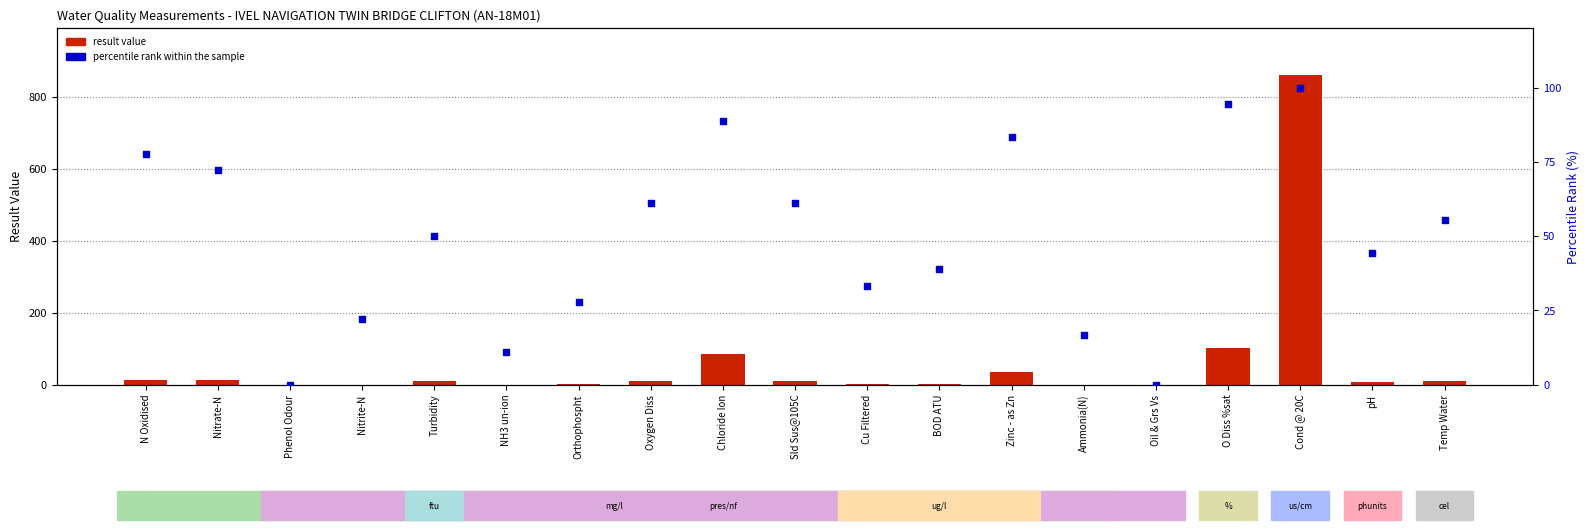

At which category is the sum across all series the highest?

Cond @ 20C